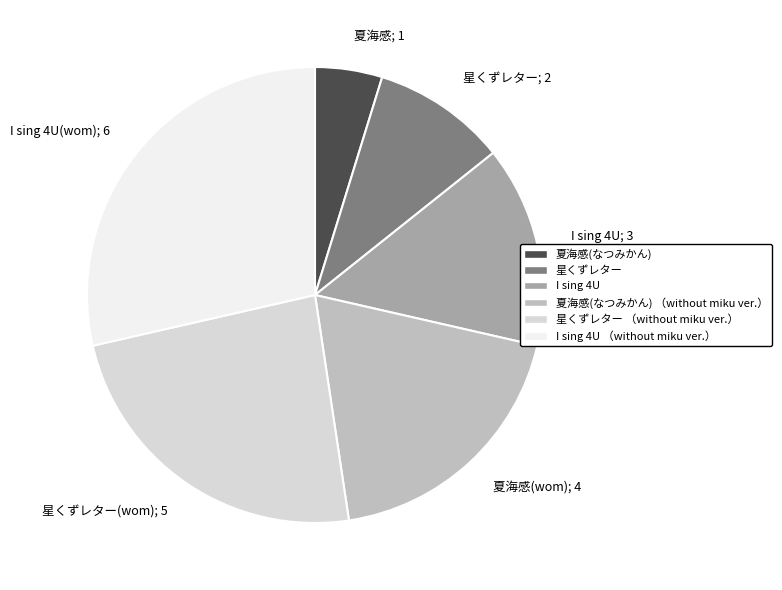

How many segments does this pie chart have?

6